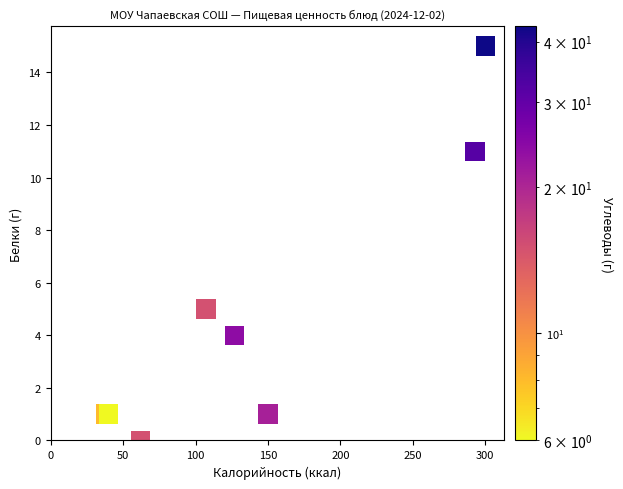

What Y value in the scatter plot is closest to 7?

5